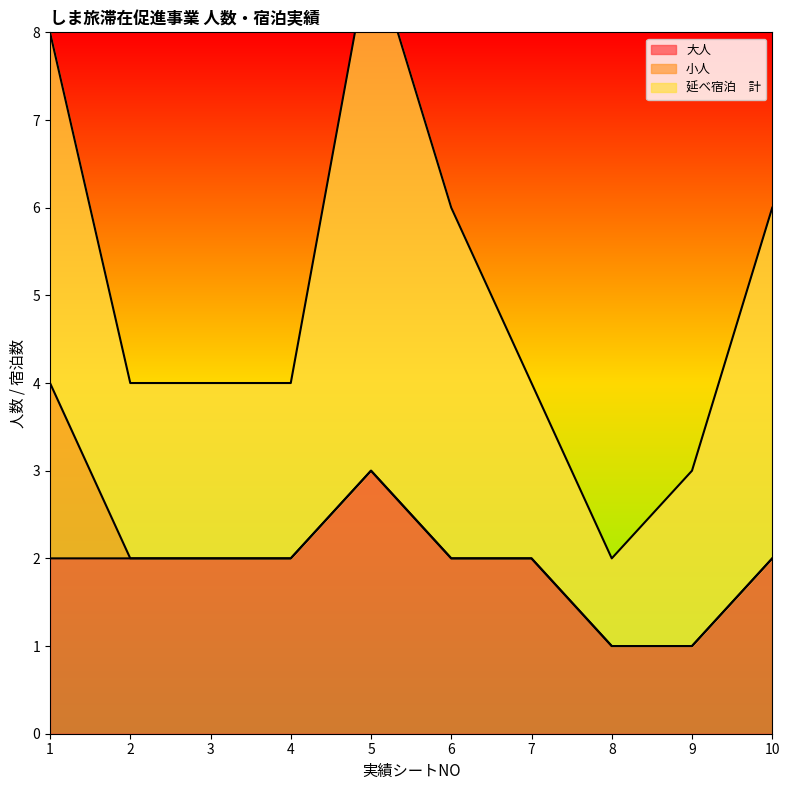

Reading right to left, list all the values displayed in this chart.

大人: 2	1	1	2	2	3	2	2	2	2
小人: 0	0	0	0	0	0	0	0	0	2
延べ宿泊　計: 4	2	1	2	4	6	2	2	2	4